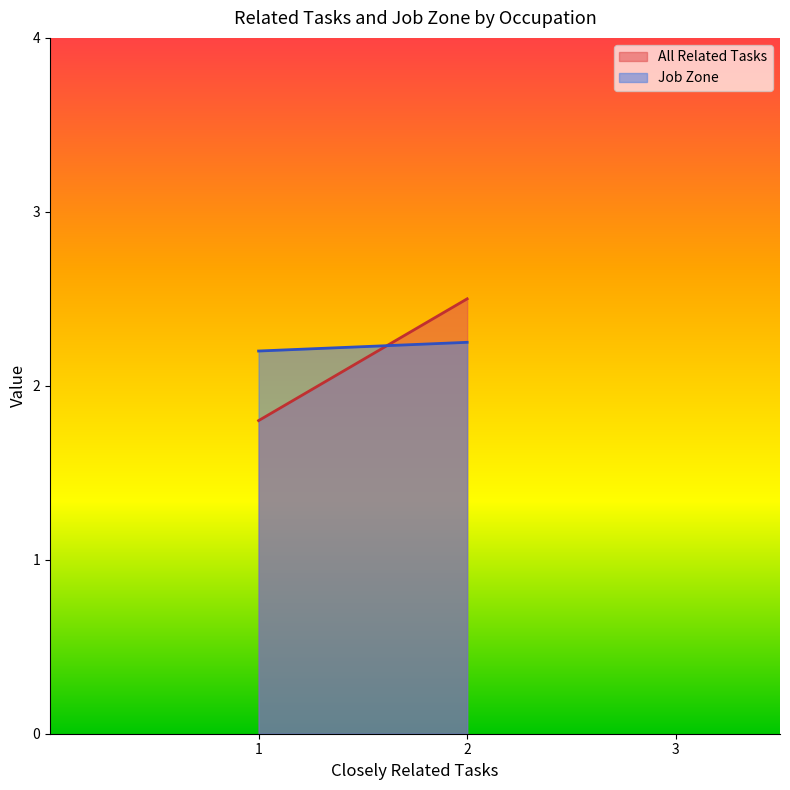

At 1, list the series in order from smallest to largest.

All Related Tasks, Job Zone